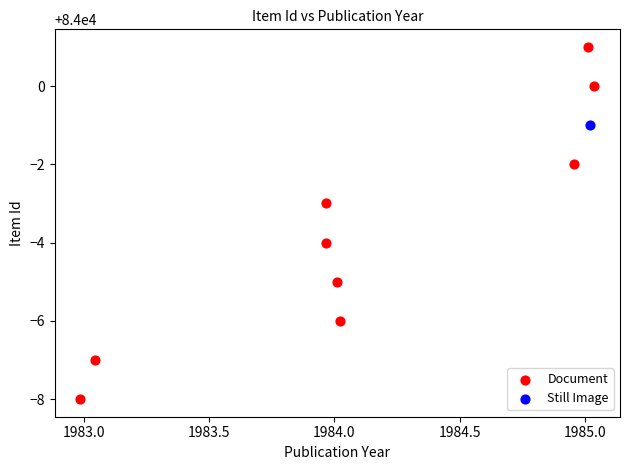

What are all the series names shown in the legend?

Document, Still Image